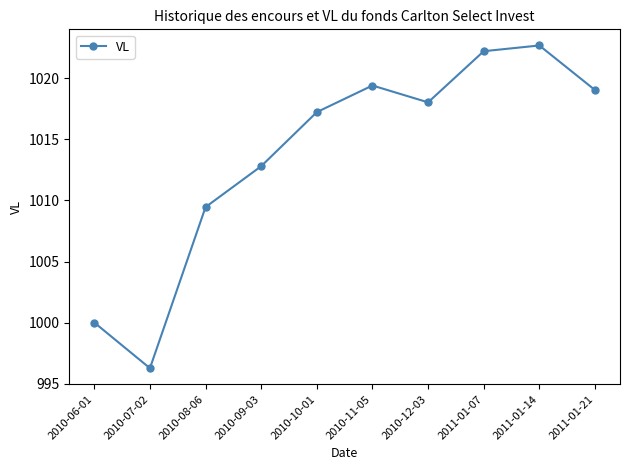

Where does the data first go above 1018?

2010-11-05